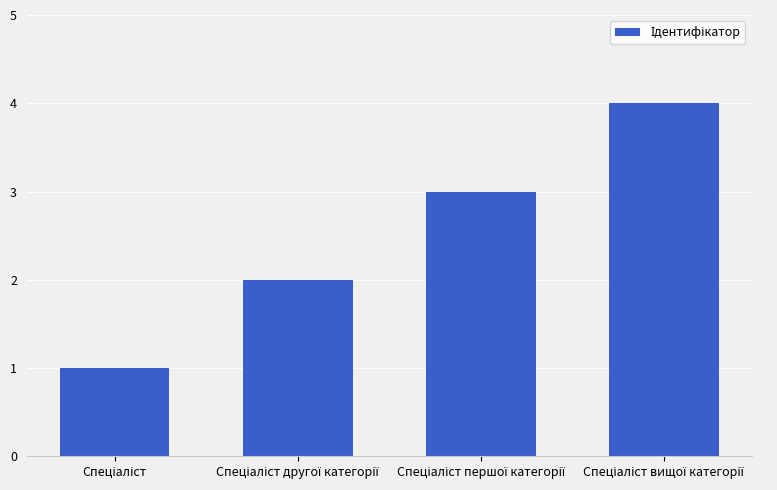

How many data points are less than 3?

2